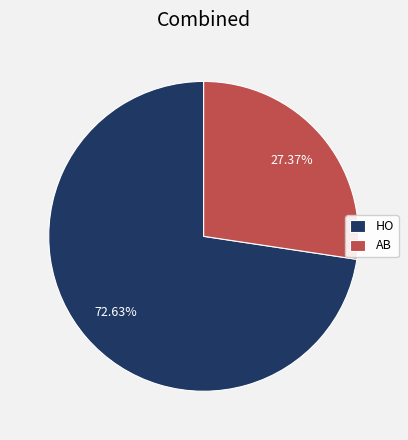

Which slice represents more than half of the pie?

HO